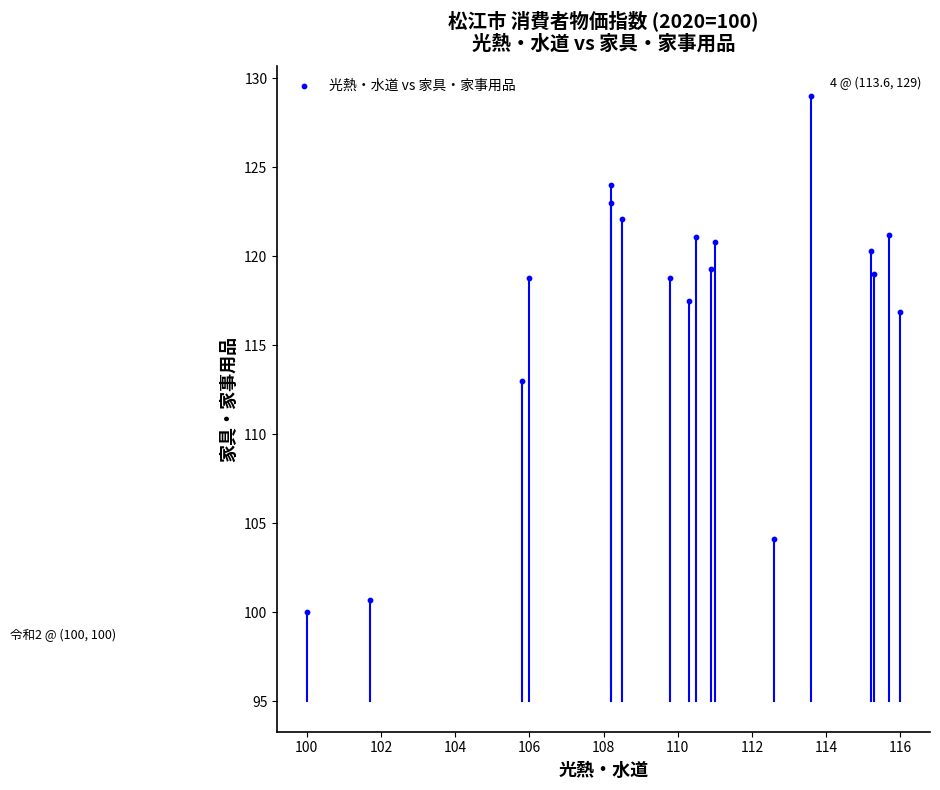

What Y value in the scatter plot is closest to 114?

113.0